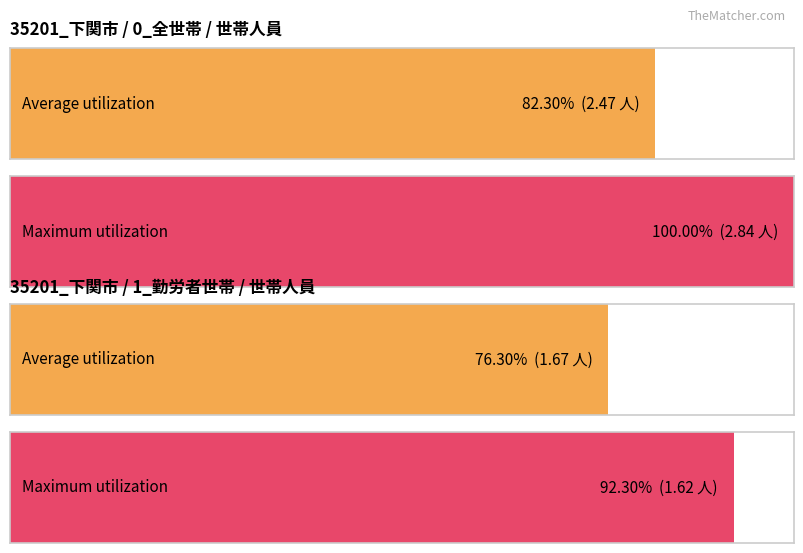

The 全世帯 series shows 3.9 at 0. True or false?

False